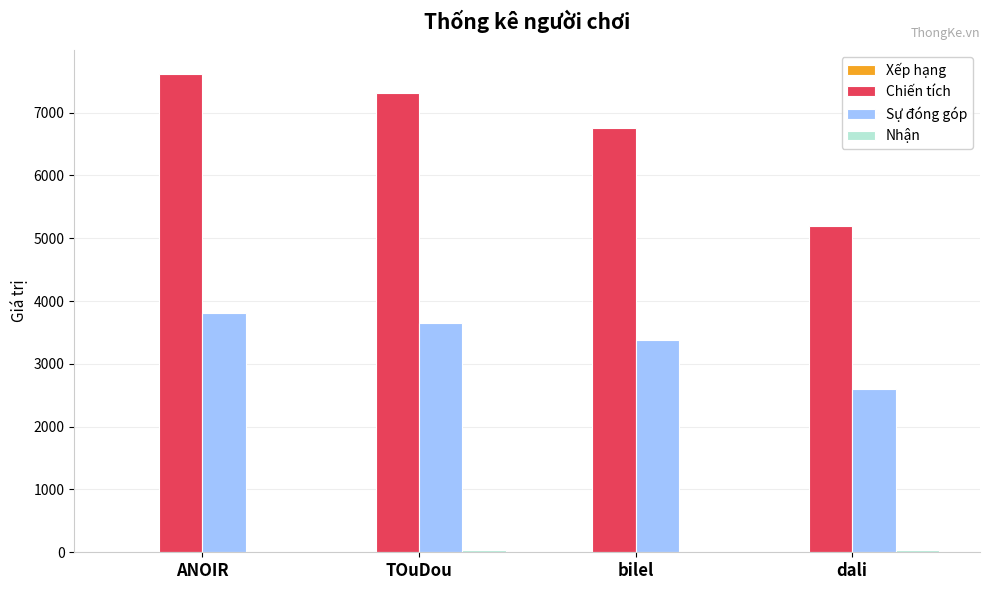

At which label does Chiến tích reach its peak?

ANOIR